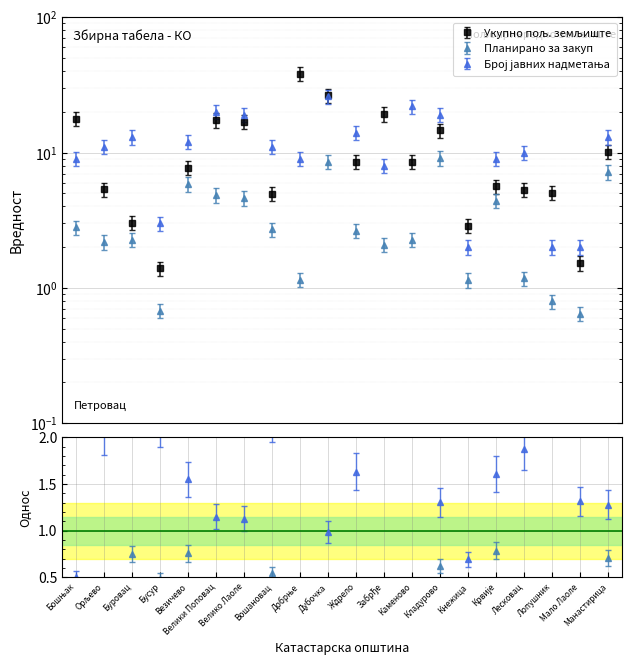

Where is Број јавних надметања nearest to the value 14?

Ждрело